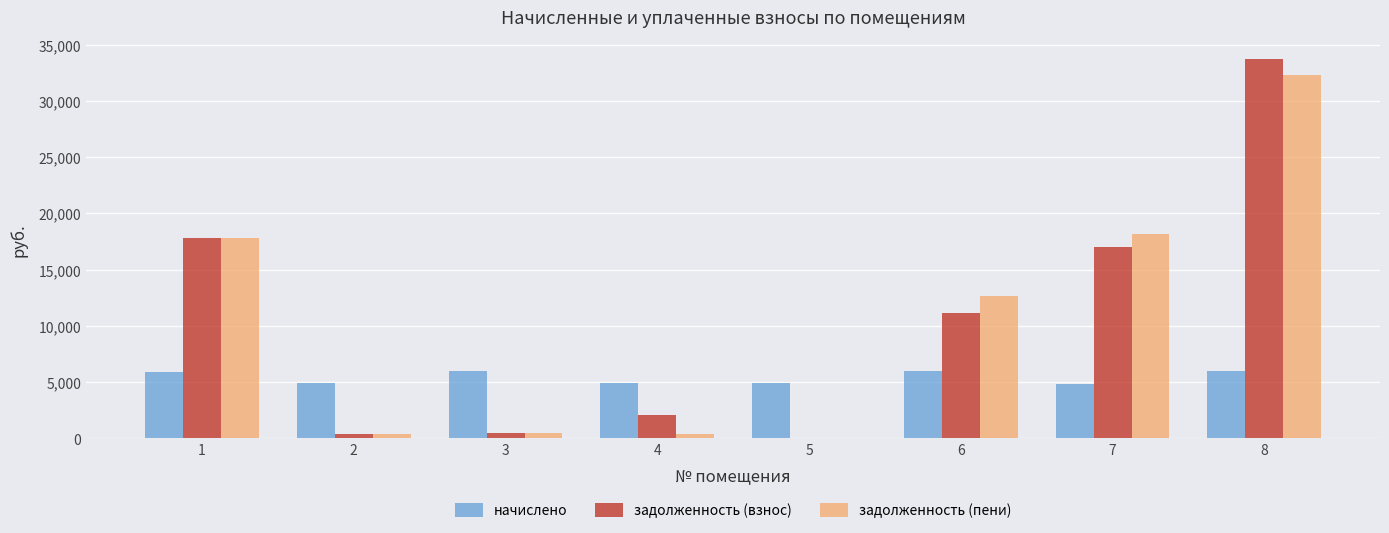

What is the sum of the начислено values at 6 and 1?

11893.4